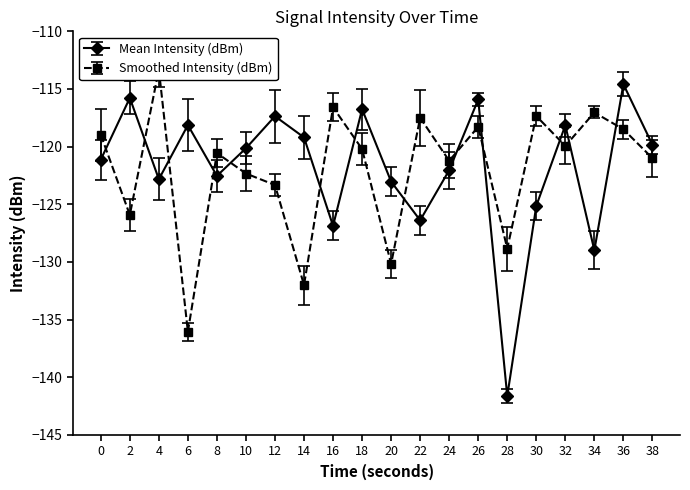

What is the maximum value for Mean Intensity (dBm)?

-114.6